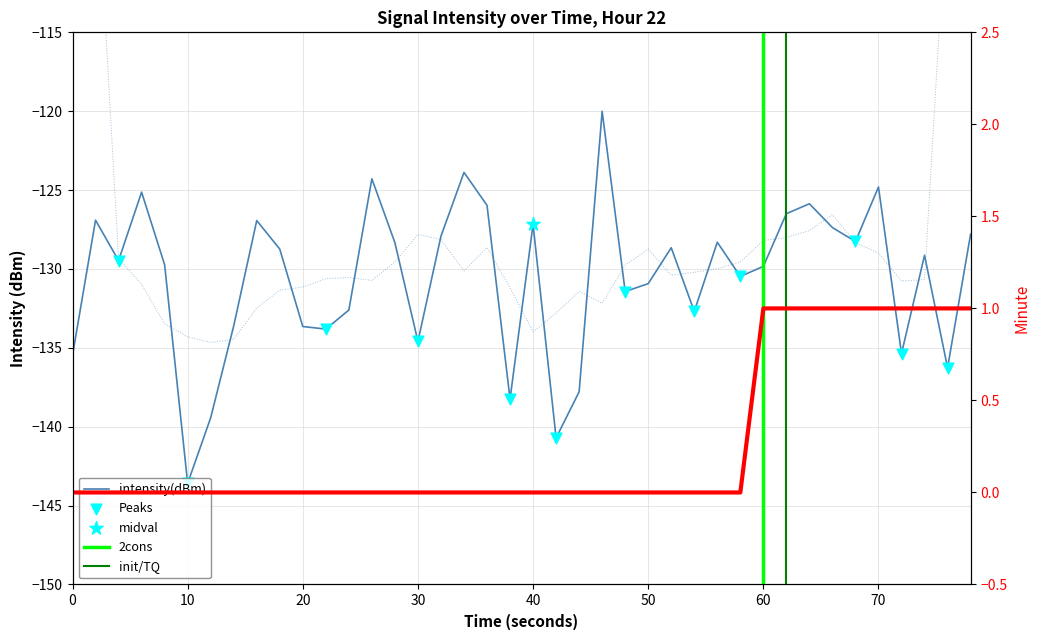

Which series contains the highest Y value?

minute